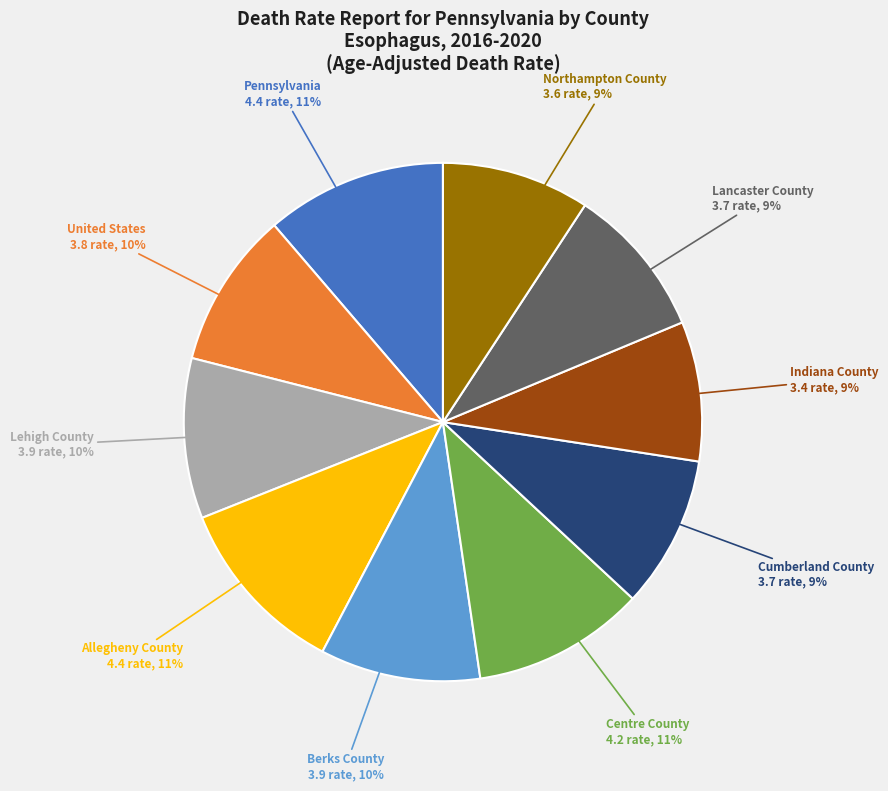

Which has a higher value, United States or Northampton County?

United States